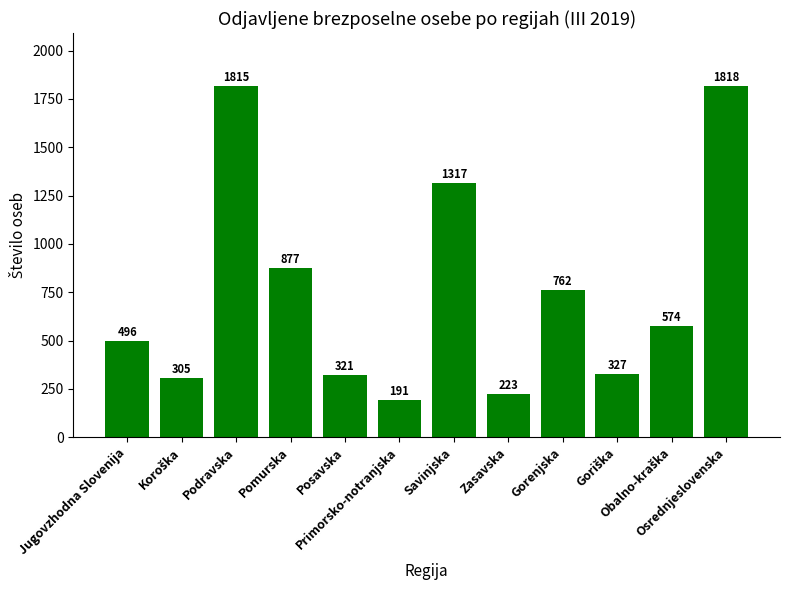

At which label does the data first exceed 574?

Podravska